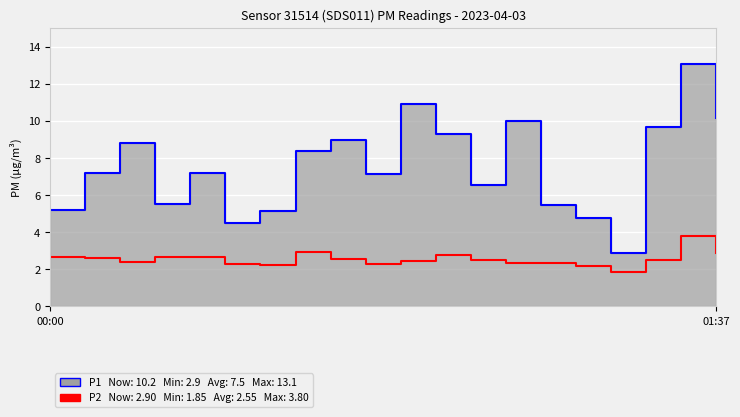

Rank the categories by P1 line value from highest to lowest.

18, 10, 19, 13, 17, 11, 8, 2, 7, 01:37, 4, 9, 12, 3, 14, 00:00, 6, 15, 5, 16